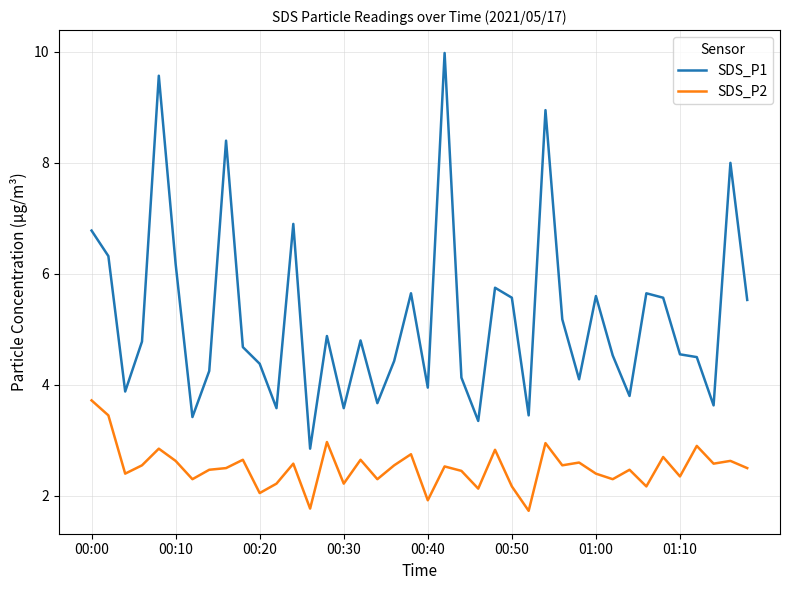

What is the difference between the maximum and minimum values in the SDS_P2 series?

2.0